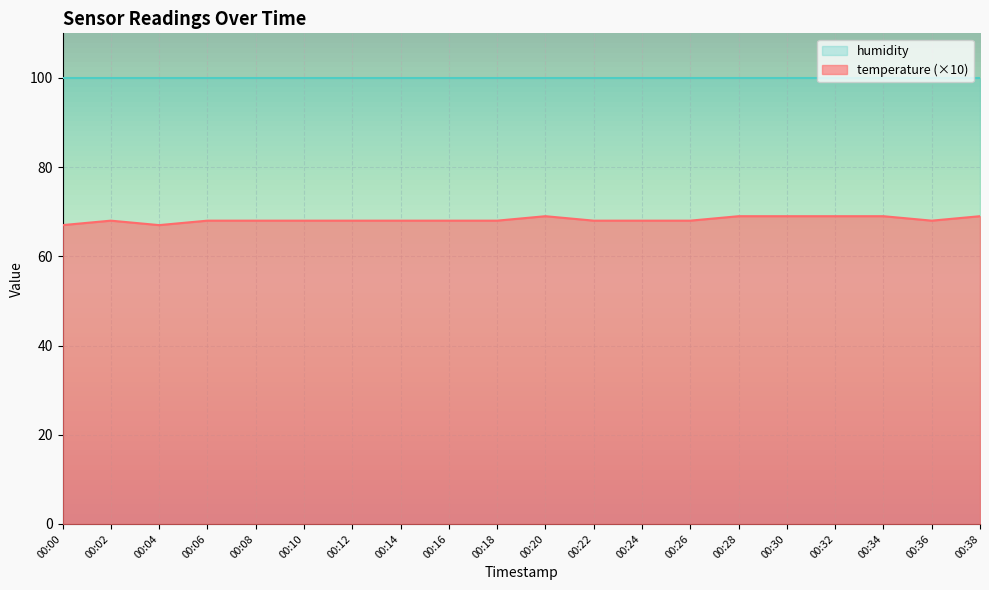

Which series has the largest total across all categories?

humidity